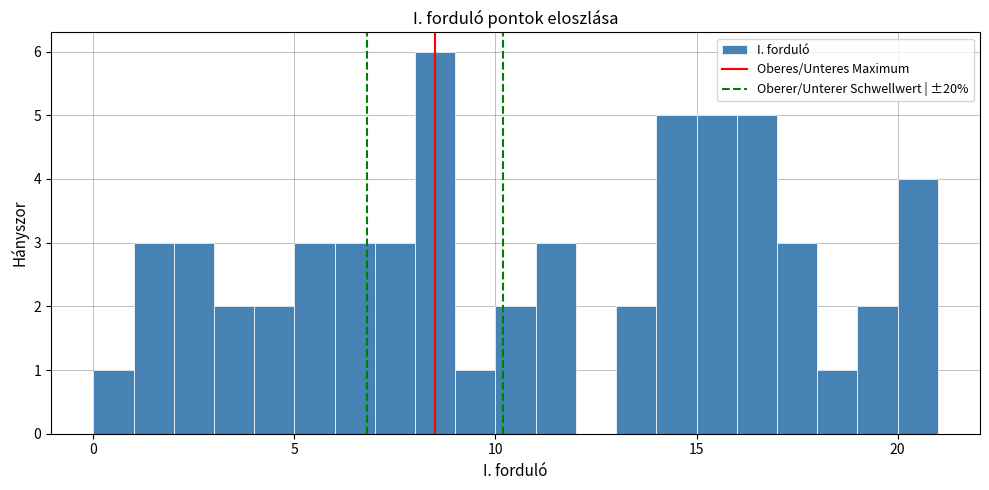

Read against the x-axis, roughly where is the centre of the tallest bar?

8.5